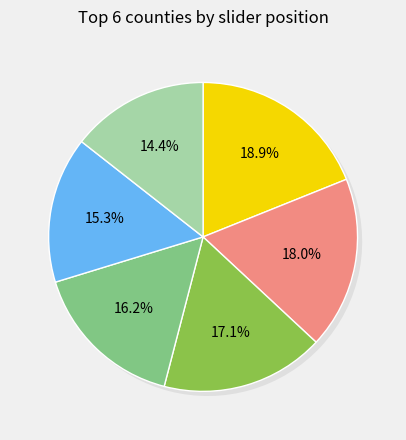

Count the number of slices in the pie.

6